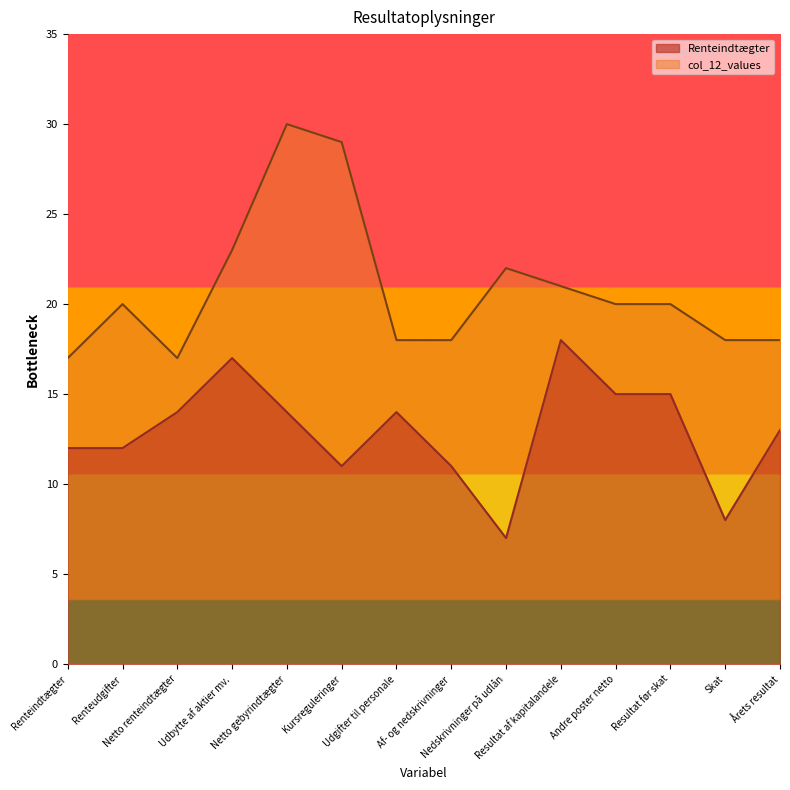

True or false: col_12_values and Renteindtægter cross at least once.

False